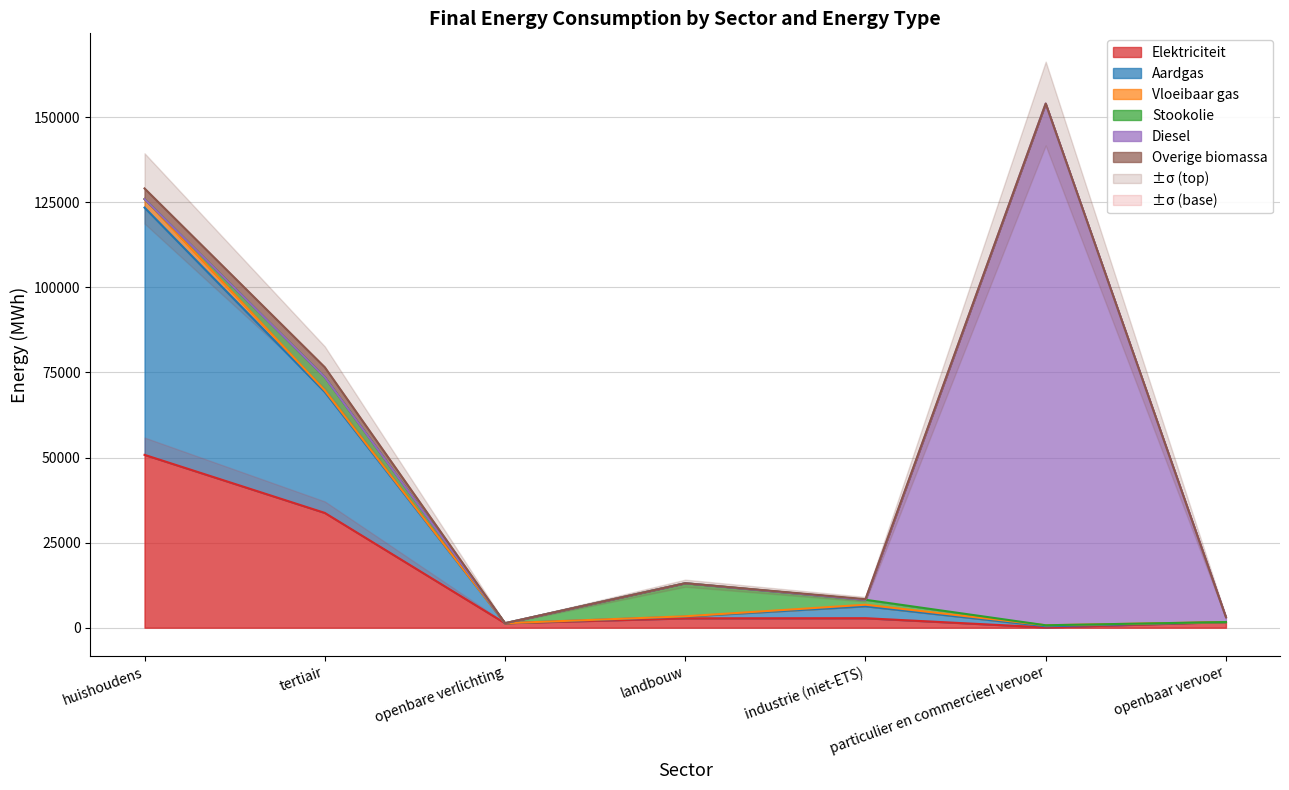

What is the label of the 1st point from the left?

huishoudens